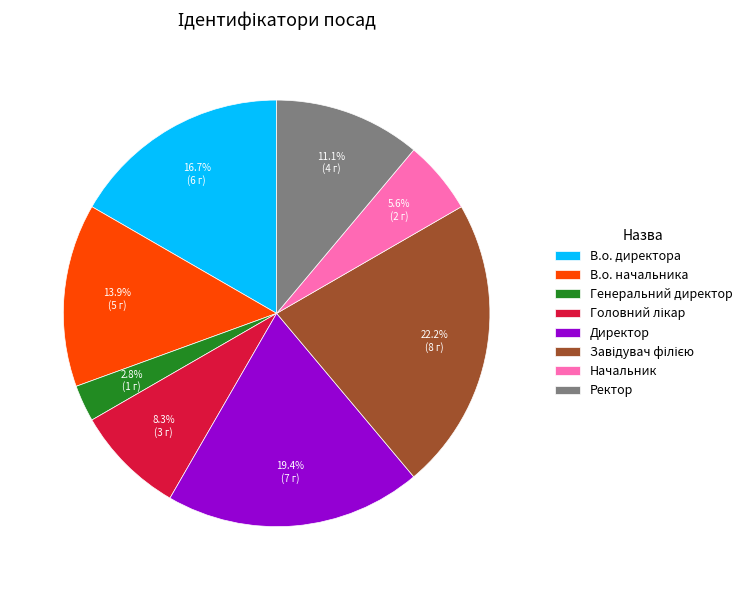

Which has a higher value, Начальник or Ректор?

Ректор